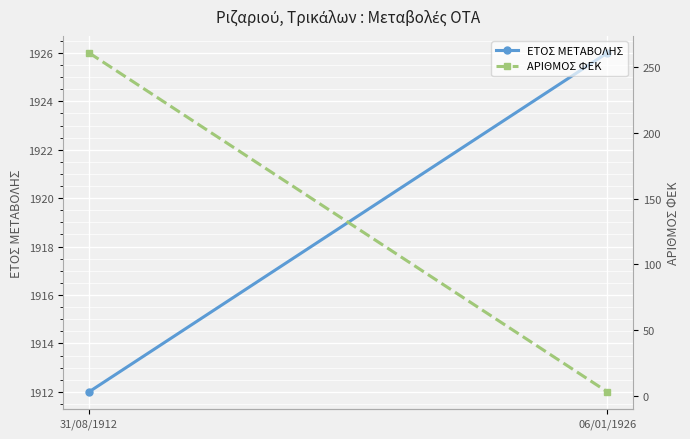

True or false: ΑΡΙΘΜΟΣ ΦΕΚ has a value of 261 at 31/08/1912.

True